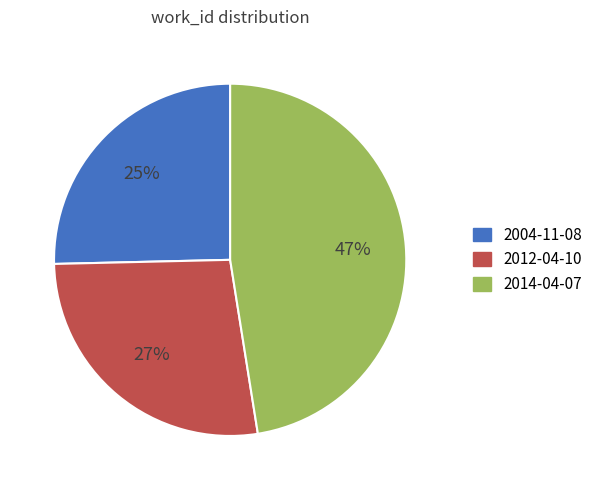

Rank the categories by value from lowest to highest.

2004-11-08, 2012-04-10, 2014-04-07